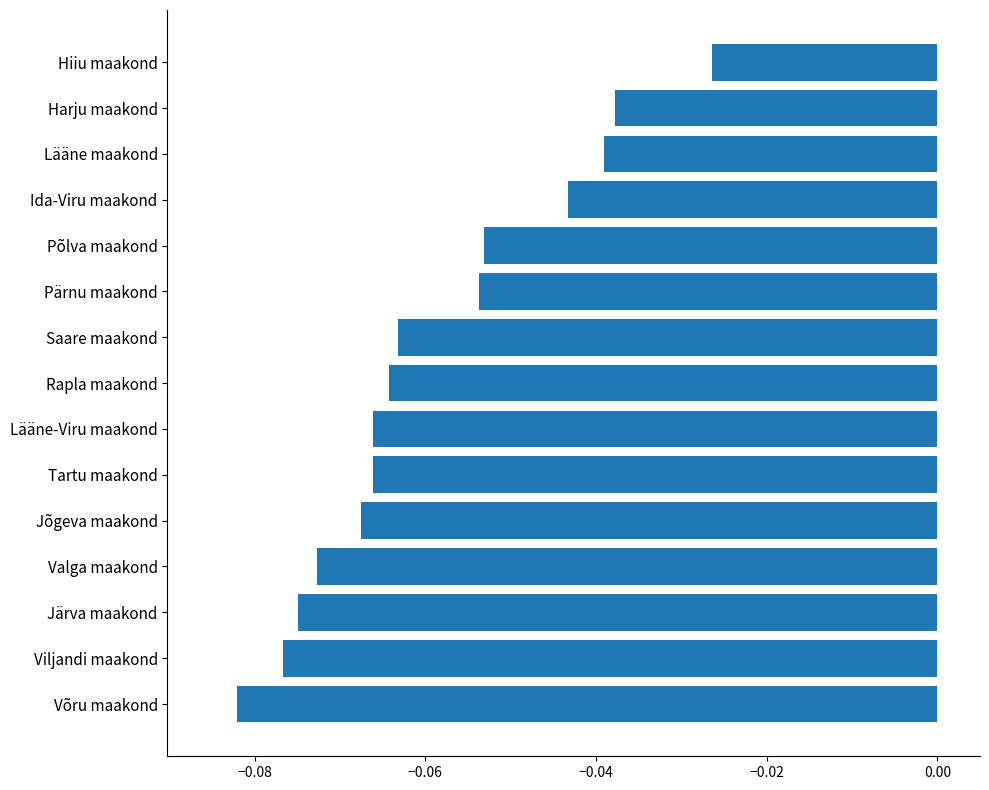

Which has a higher value, Võru maakond or Valga maakond?

Valga maakond